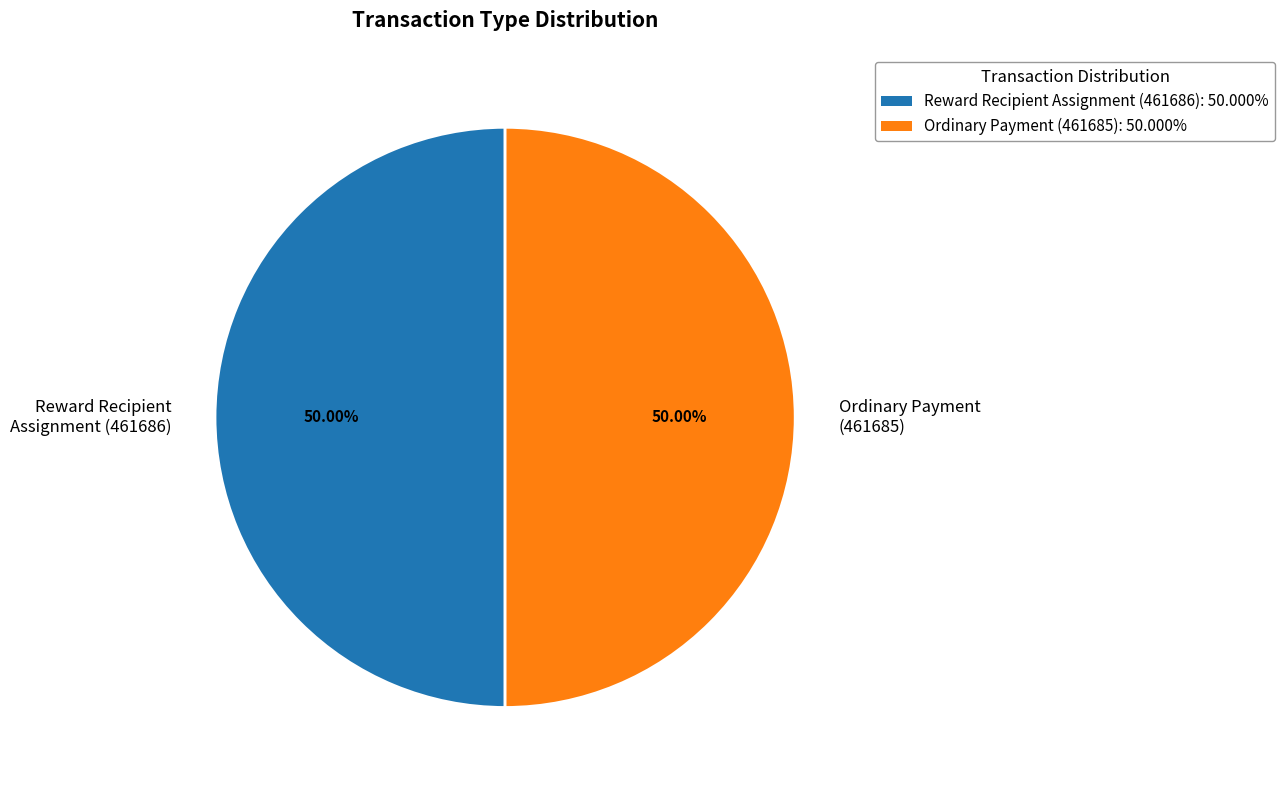

Is it true that Reward Recipient Assignment (461686) is 50% of the pie?

True